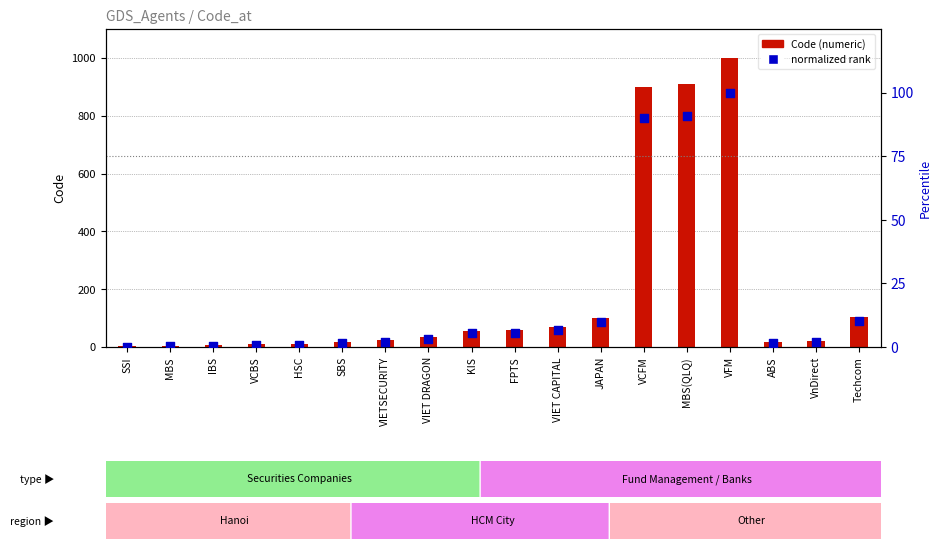

Is the value of normalized rank at VCBS greater than the value of Code at SSI?

No